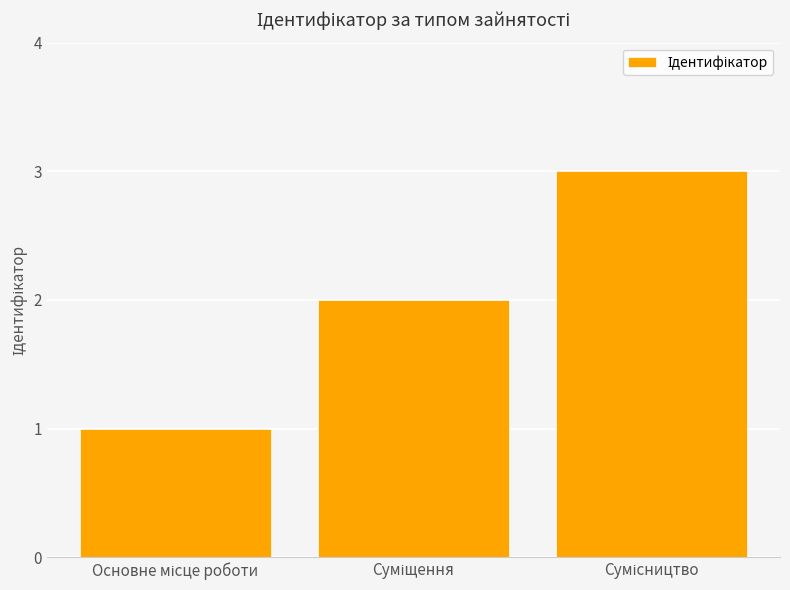

What is the maximum value shown in the chart?

3